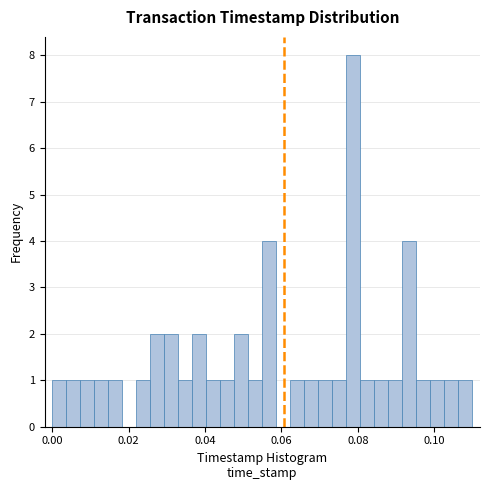

Around what value on the x-axis is the tallest bar? Give the approximate position of its centre, as read against the axis.

0.078